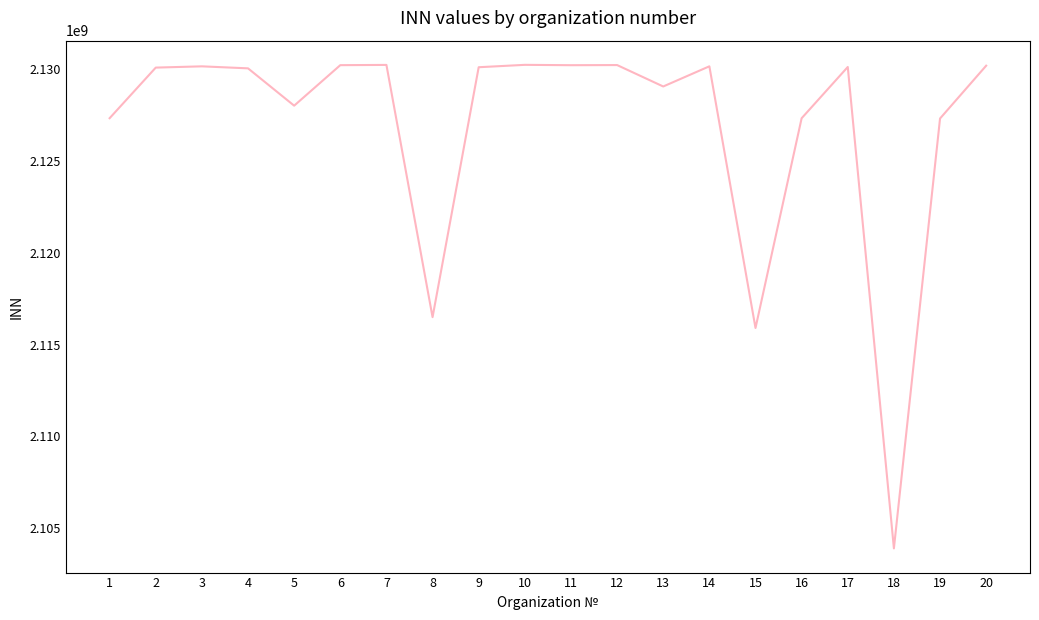

What is the change in value from 11 to 18?

-26305069